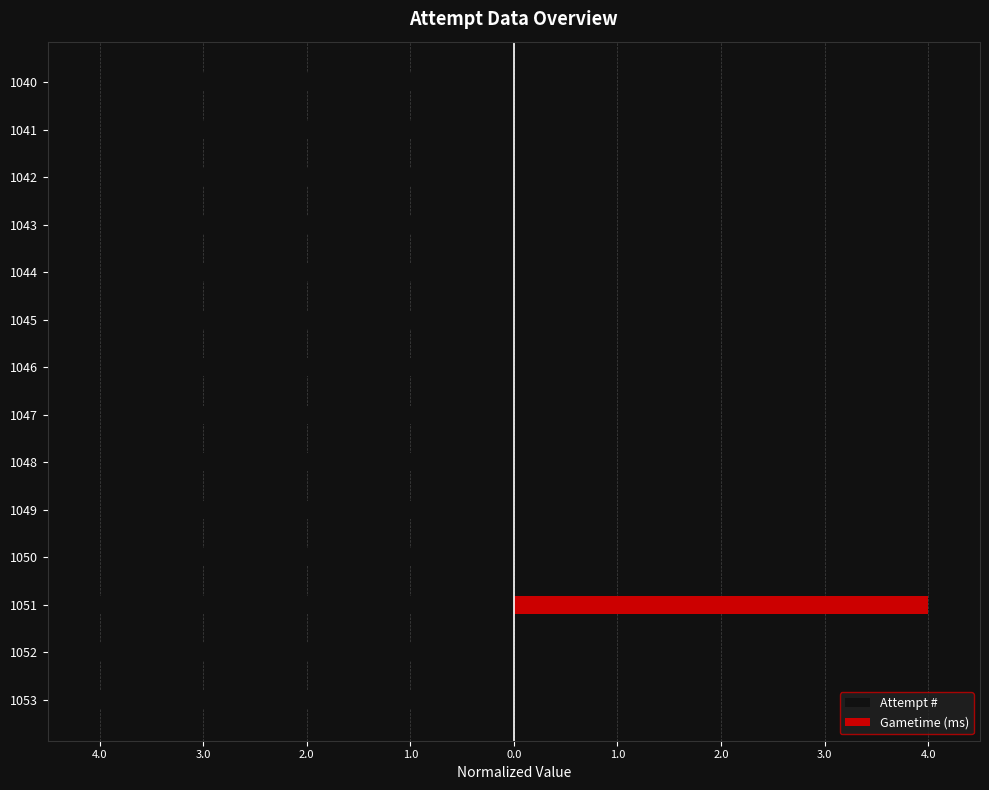

The Attempt # series shows -6.4 at 1048. True or false?

False